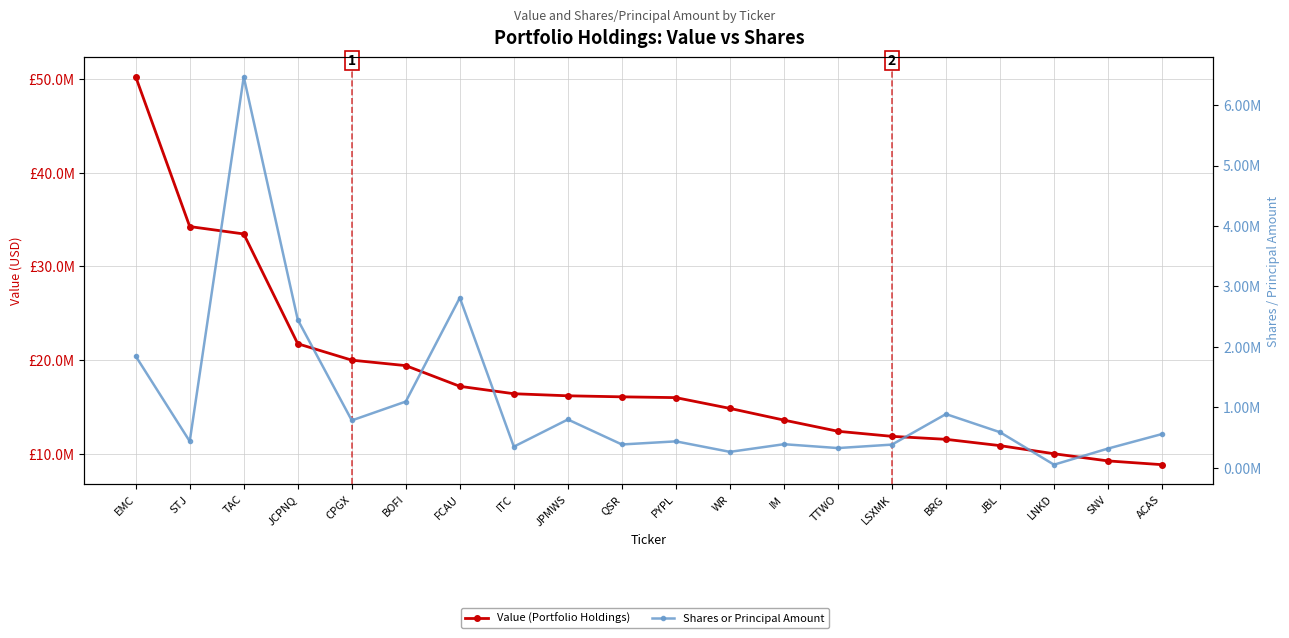

What is the value of the Value (Portfolio Holdings) point at the 16th from the left?

11568000